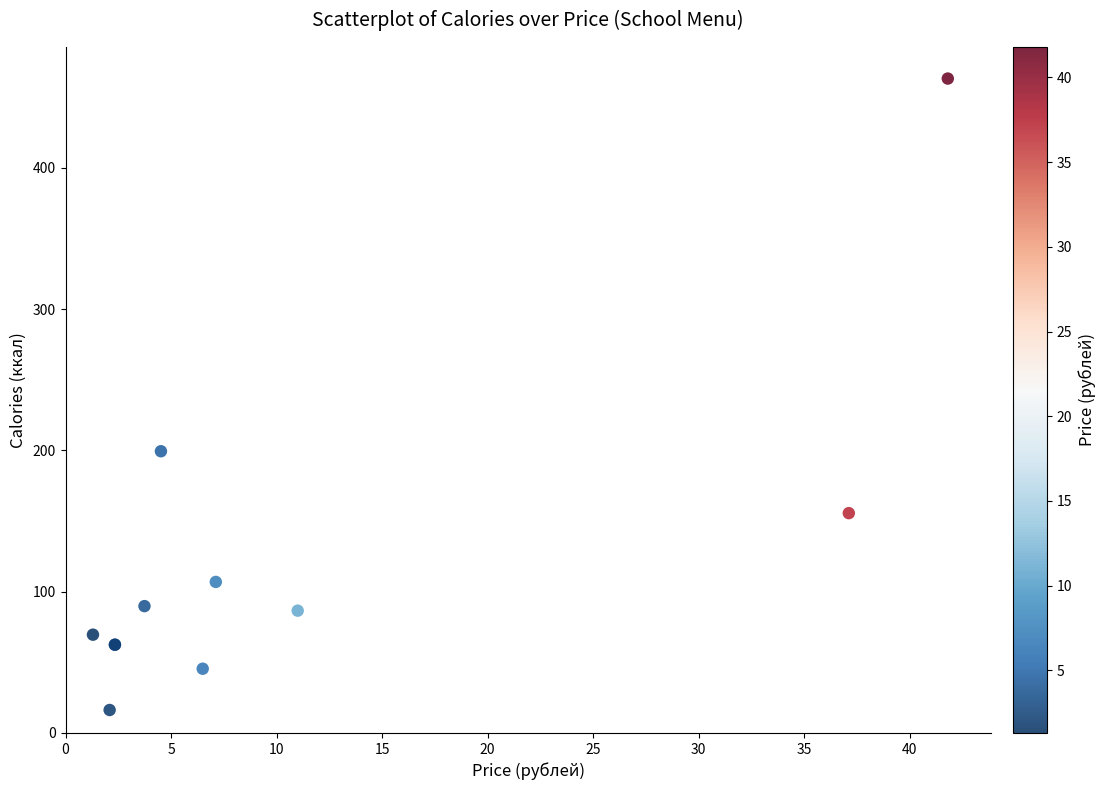

What Y value in the scatter plot is closest to 239?

199.5